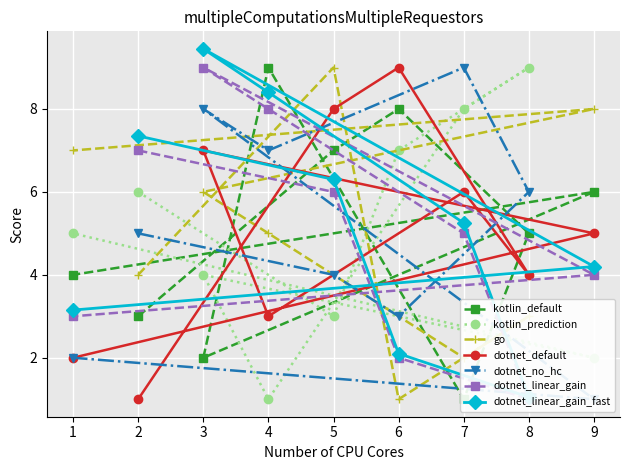

List the labels in order of kotlin_prediction value, smallest first.

4, 9, 5, 3, 1, 2, 6, 7, 8